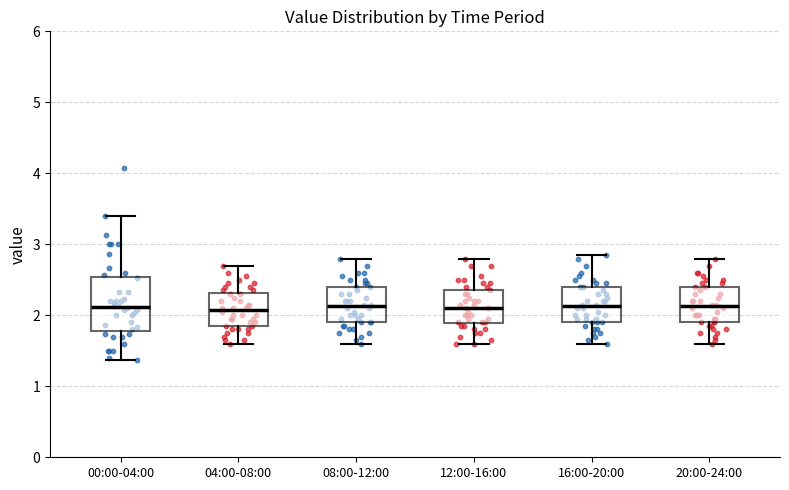

Where does the median line of the box for 08:00-12:00 sit on the y-axis? The values are not printed on the chart, so give them approximately, as read against the axis.

2.1